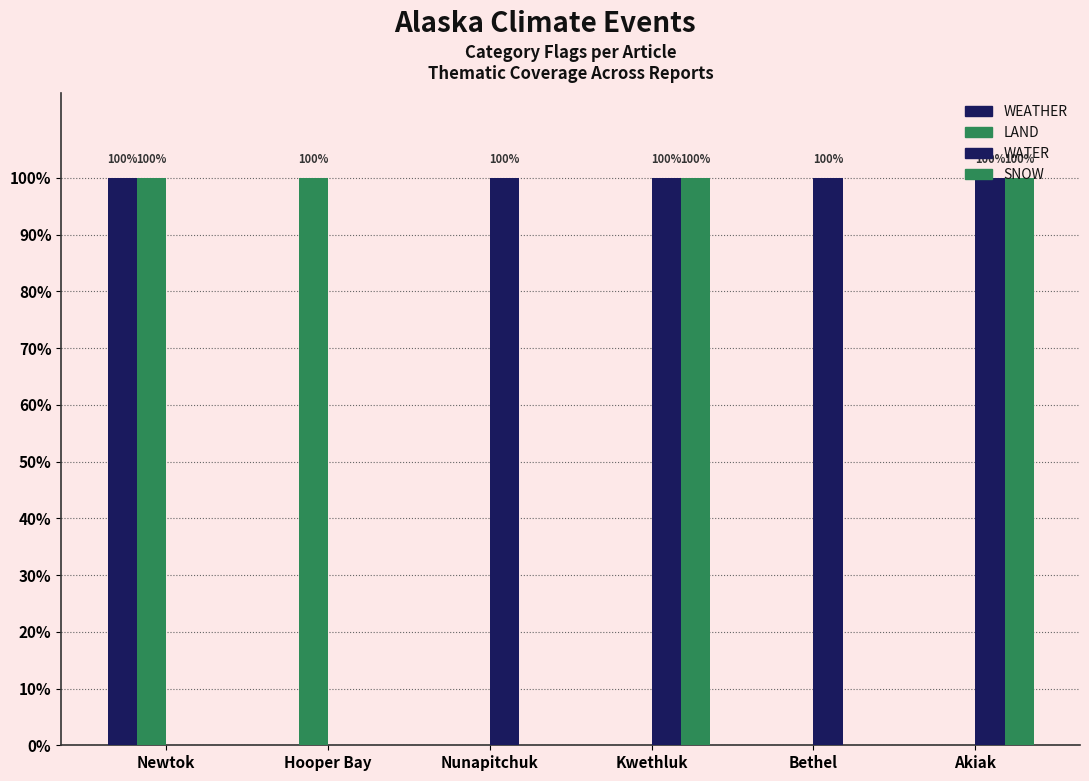

Are the bars grouped side by side (vs. stacked)?

Yes